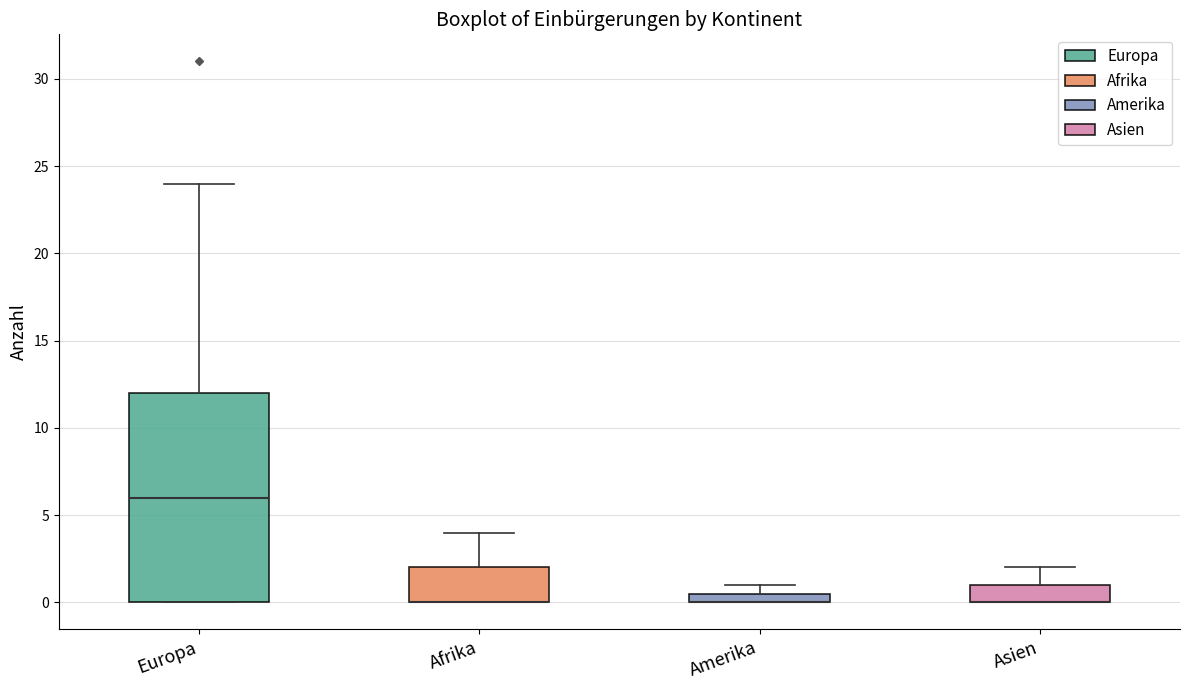

Comparing the boxes themselves (not the whiskers), which one is the tallest?

Europa